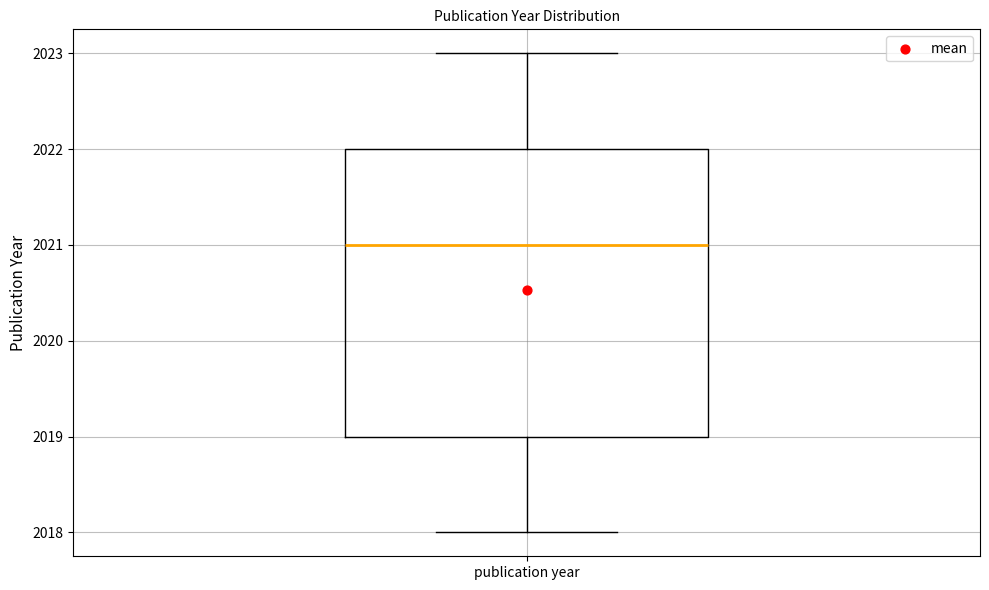

Read this box plot against the y-axis: the position of the median line, the range covered by the box, and the ends of both whiskers. The values are not printed on the chart, so give them approximately, as read against the axis.

median 2021, box 2019 to 2022, whiskers 2018 to 2023